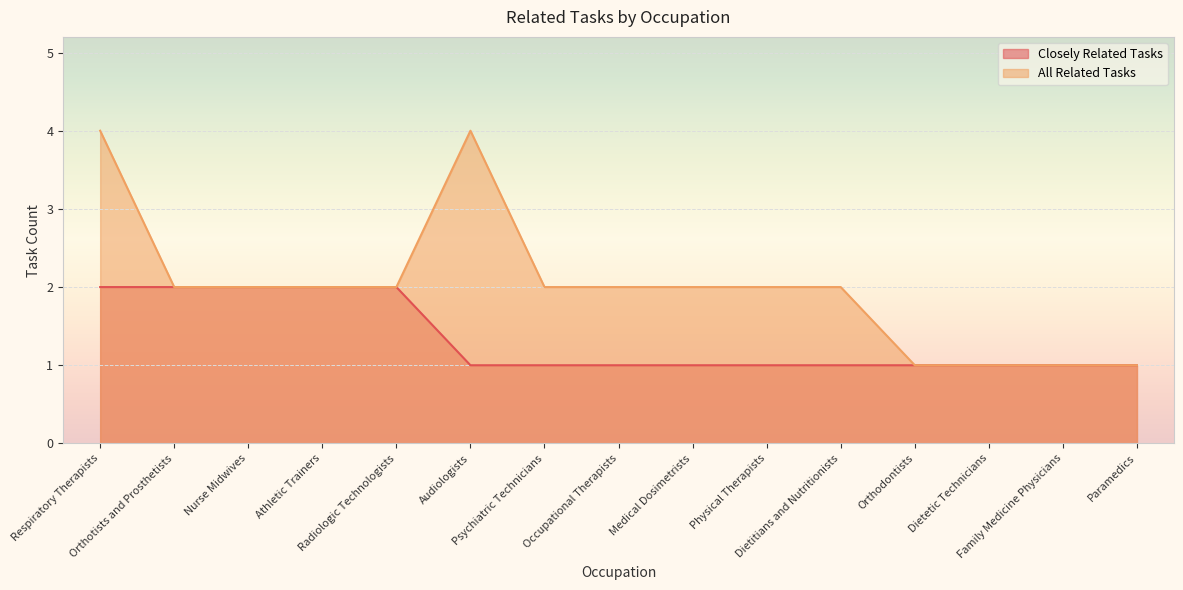

Reading right to left, what are all the values shown in this chart?

Closely Related Tasks: Paramedics=1	Family Medicine Physicians=1	Dietetic Technicians=1	Orthodontists=1	Dietitians and Nutritionists=1	Physical Therapists=1	Medical Dosimetrists=1	Occupational Therapists=1	Psychiatric Technicians=1	Audiologists=1	Radiologic Technologists=2	Athletic Trainers=2	Nurse Midwives=2	Orthotists and Prosthetists=2	Respiratory Therapists=2
All Related Tasks: Paramedics=1	Family Medicine Physicians=1	Dietetic Technicians=1	Orthodontists=1	Dietitians and Nutritionists=2	Physical Therapists=2	Medical Dosimetrists=2	Occupational Therapists=2	Psychiatric Technicians=2	Audiologists=4	Radiologic Technologists=2	Athletic Trainers=2	Nurse Midwives=2	Orthotists and Prosthetists=2	Respiratory Therapists=4